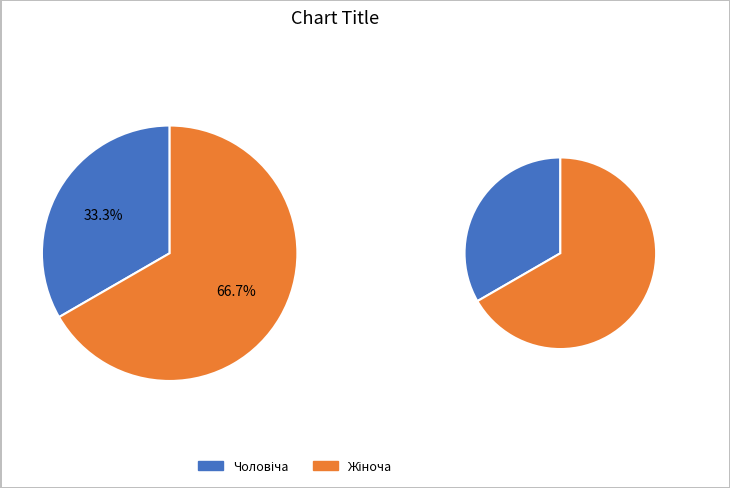

Does Жіноча account for over 50% of the chart?

Yes